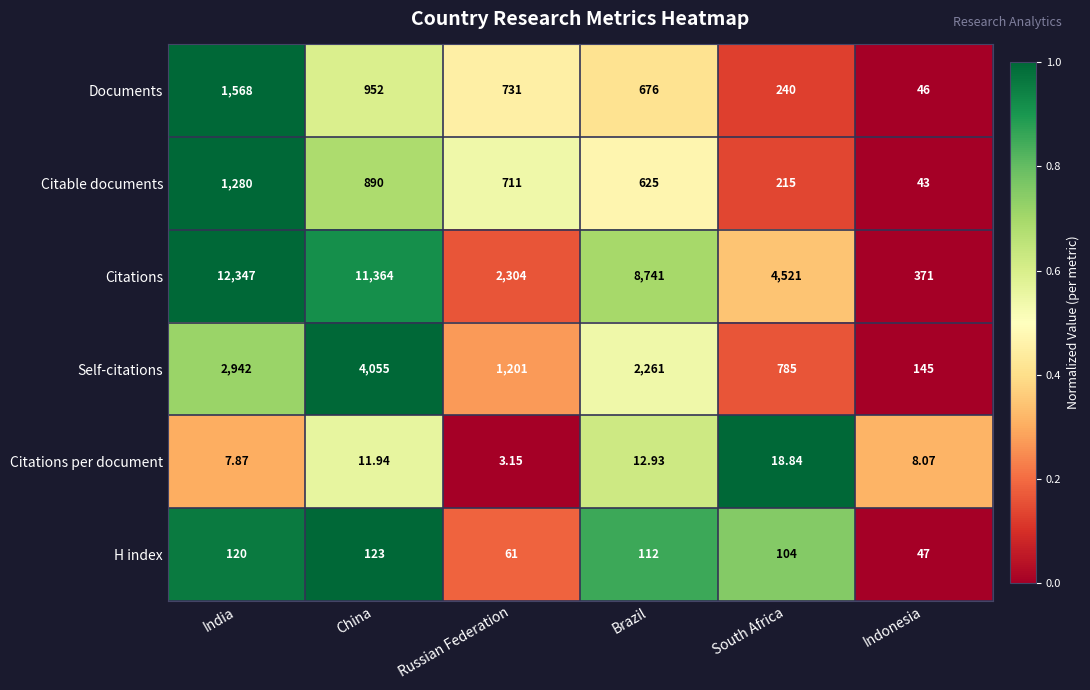

List the series in order of their peak value, lowest first.

Citations per document, H index, Citable documents, Documents, Self-citations, Citations